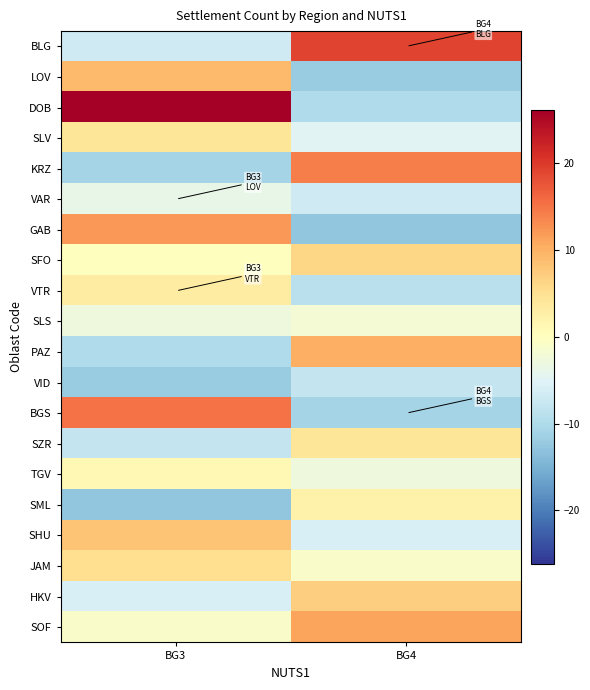

At BG3, list the series in order from largest to smallest.

DOB, BGS, GAB, LOV, SHU, JAM, SLV, VTR, TGV, SFO, SOF, SLS, VAR, HKV, BLG, SZR, PAZ, KRZ, VID, SML